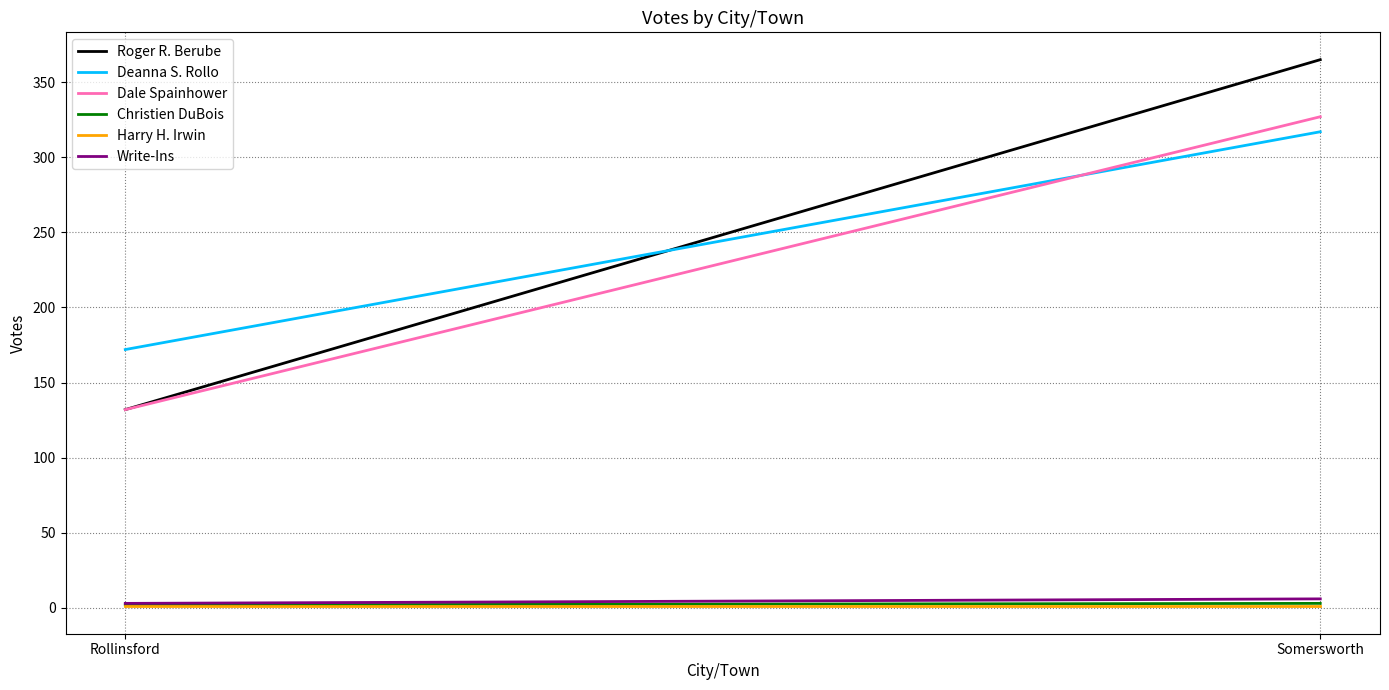

What is the difference between the maximum and minimum values in the Roger R. Berube series?

233